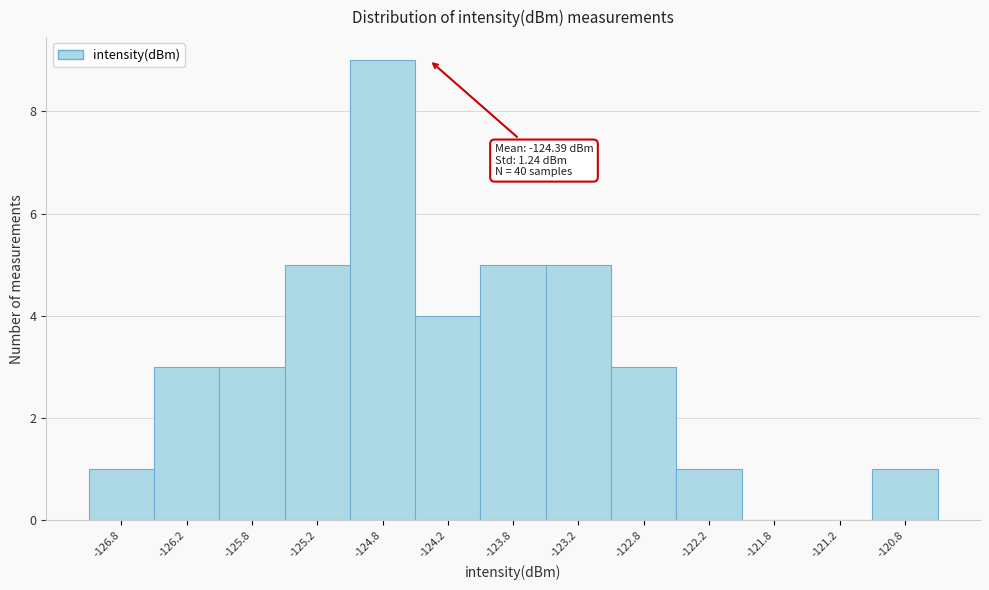

Over which range of the x-axis is the bar tallest?

-125.0 to -124.5